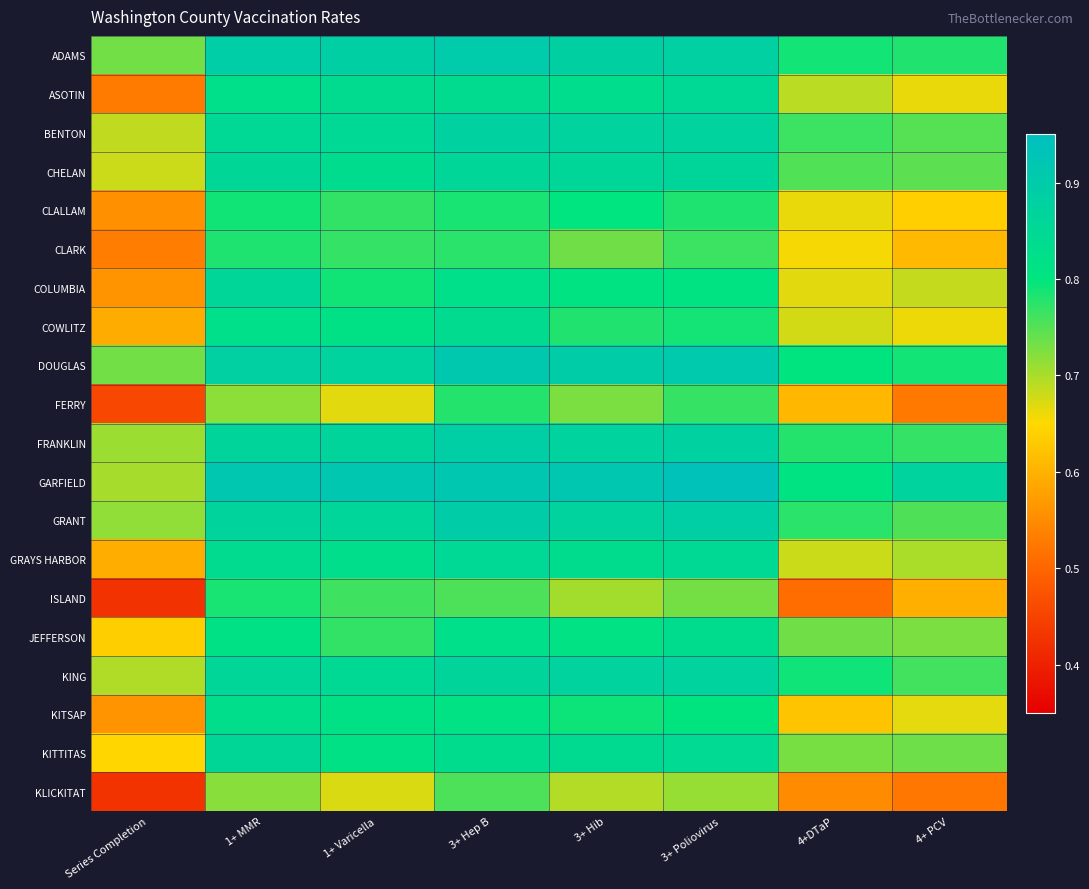

List the series in order of their peak value, highest first.

GARFIELD, DOUGLAS, ADAMS, GRANT, FRANKLIN, BENTON, KING, CHELAN, COLUMBIA, KITTITAS, ASOTIN, GRAYS HARBOR, COWLITZ, JEFFERSON, KITSAP, CLALLAM, ISLAND, CLARK, FERRY, KLICKITAT